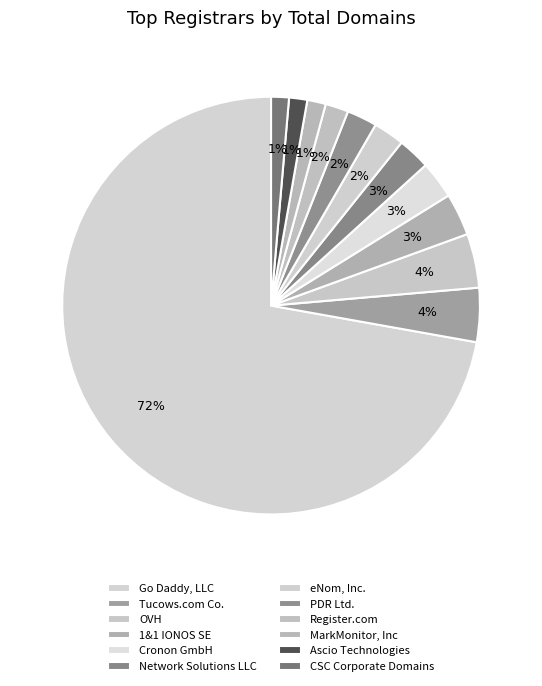

How much of the chart is everything except CSC Corporate Domains?

98.6%